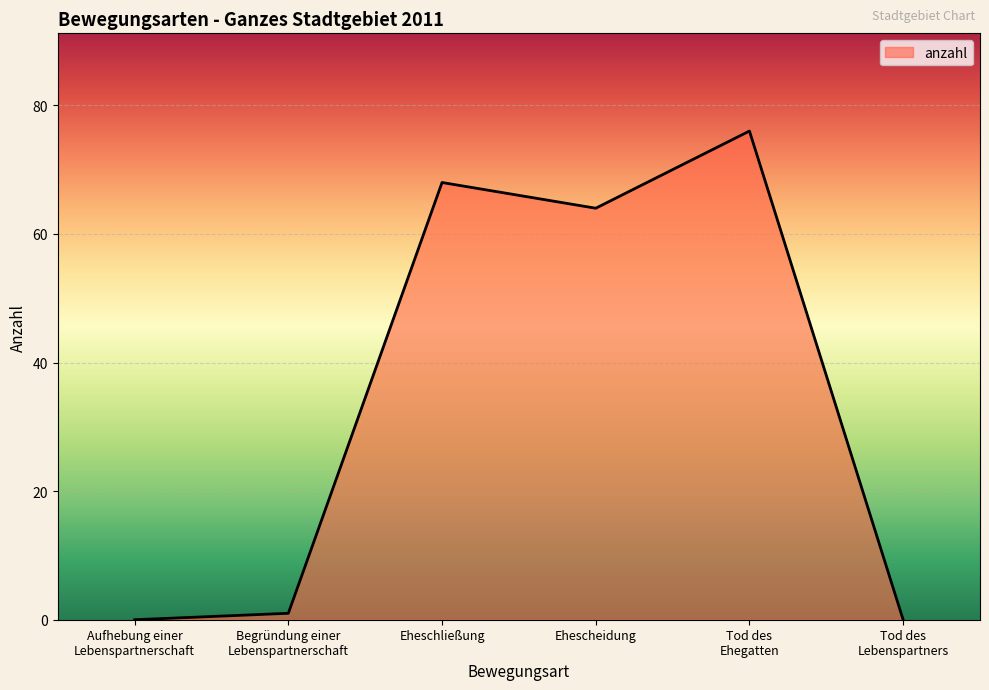

At which category does the data reach its first local peak?

Eheschließung